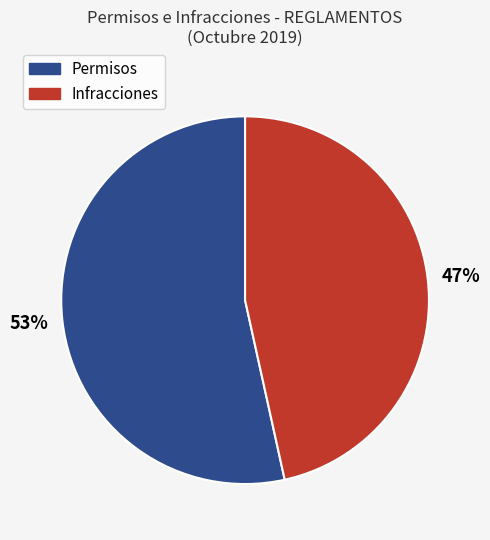

To the nearest percent, what is the average slice percentage?

50%